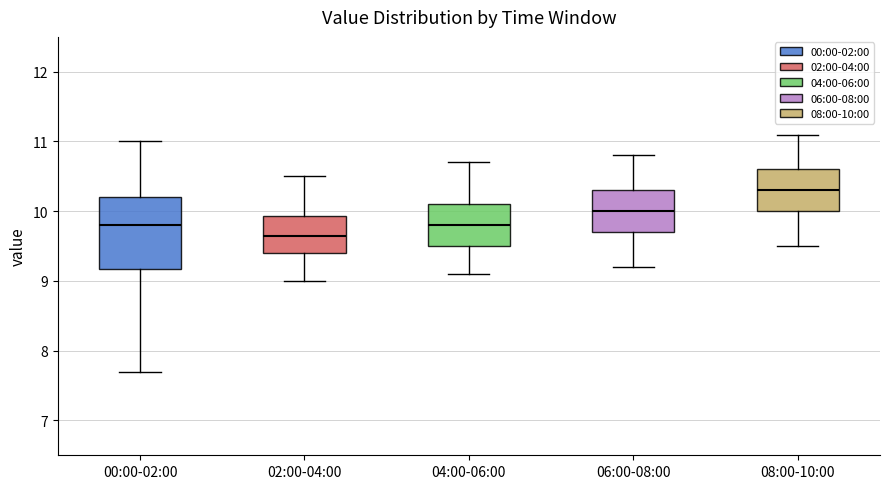

Reading left to right, read every box against the y-axis: the position of its median line, the range the box covers, and the ends of its whiskers. The values are not printed on the chart, so give them approximately, as read against the axis.

00:00-02:00: median 9.8, box 9.2 to 10.2, whiskers 7.7 to 11.0
02:00-04:00: median 9.7, box 9.4 to 9.9, whiskers 9.0 to 10.5
04:00-06:00: median 9.8, box 9.5 to 10.1, whiskers 9.1 to 10.7
06:00-08:00: median 10.0, box 9.7 to 10.3, whiskers 9.2 to 10.8
08:00-10:00: median 10.3, box 10.0 to 10.6, whiskers 9.5 to 11.1